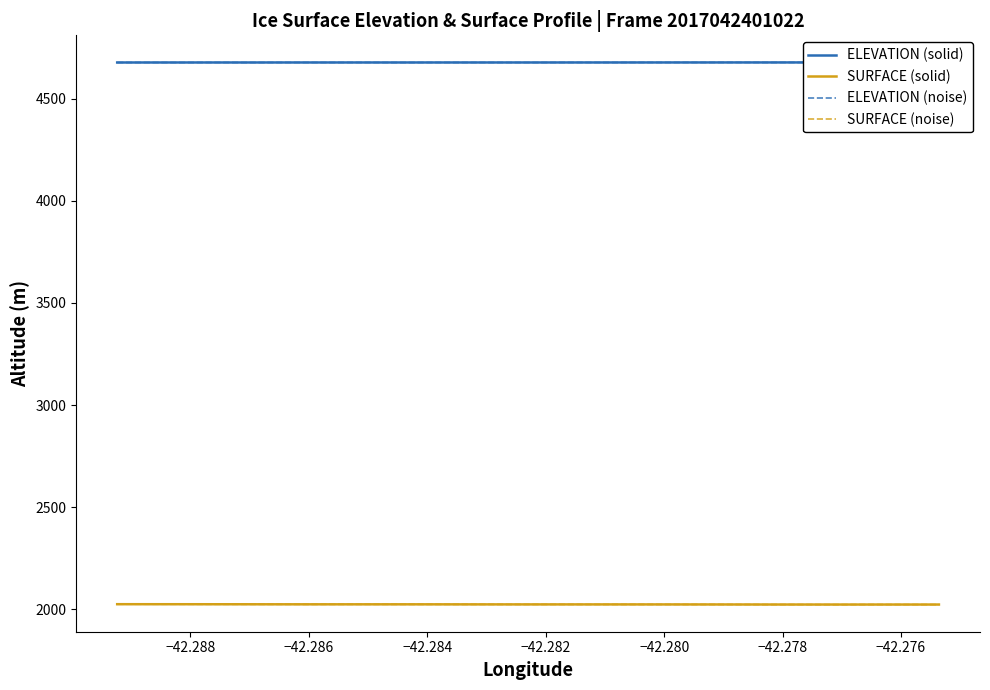

How many interior local valleys does the SURFACE (noise) series have?

11